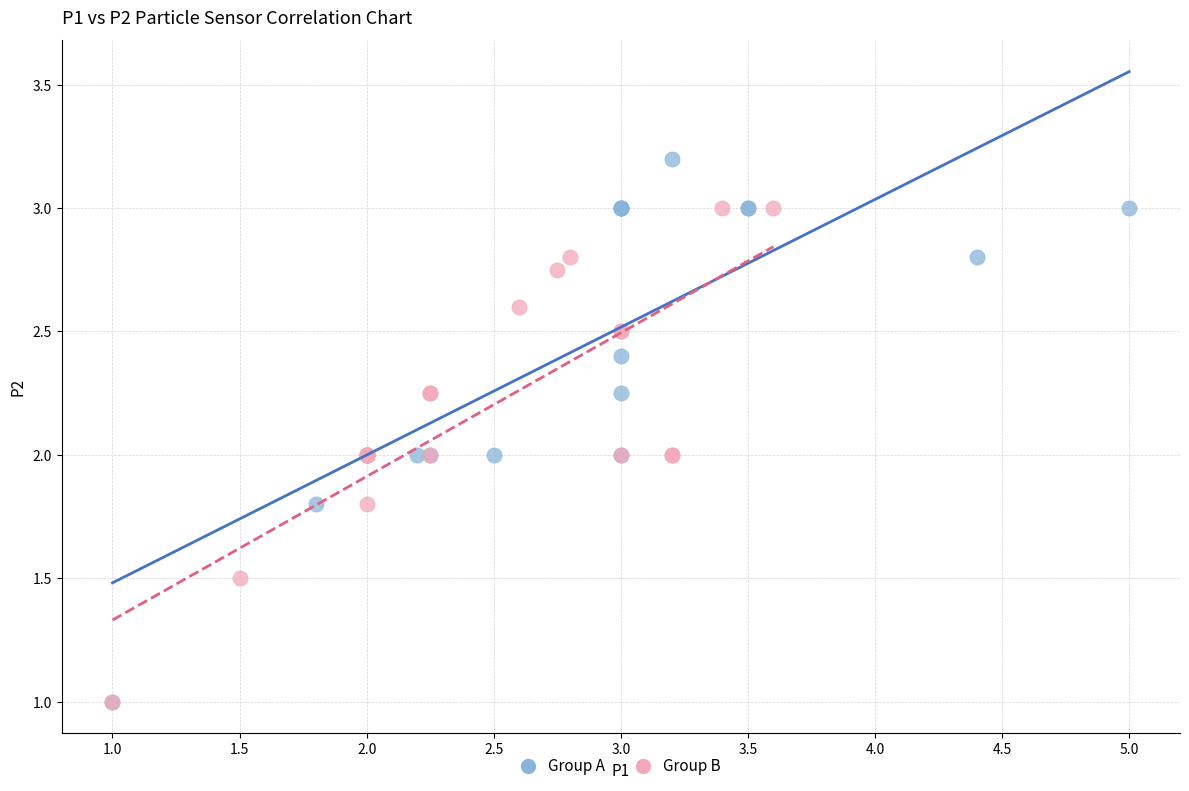

Which series contains the highest Y value?

Group A